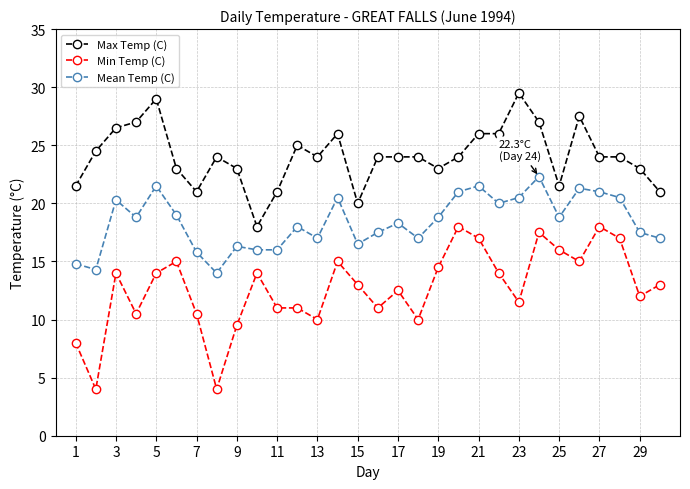

What is the sum of all Mean Temp (C) values?

551.8